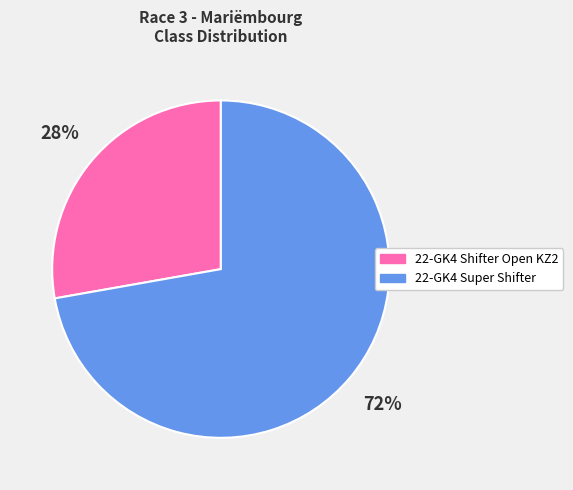

To the nearest percent, what is the combined percentage of 22-GK4 Shifter Open KZ2 and 22-GK4 Super Shifter?

100%